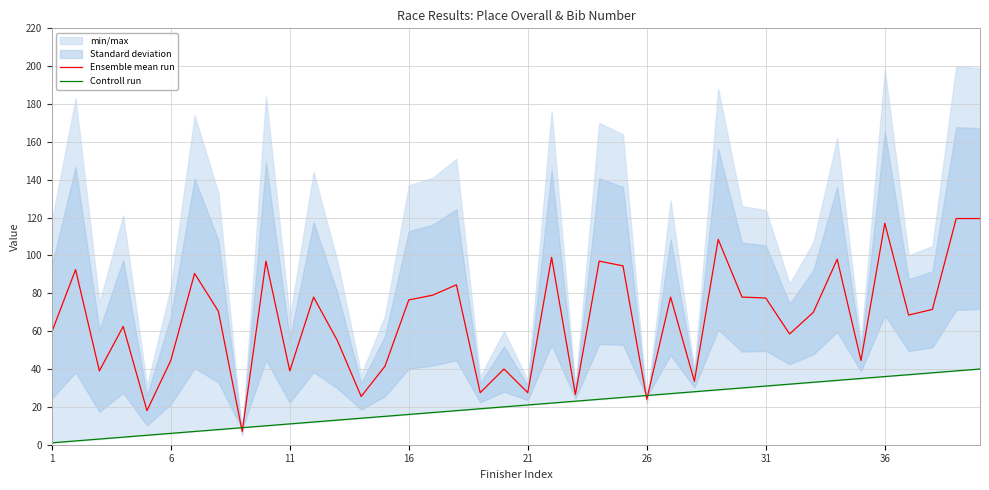

What is the maximum value for Ensemble mean run?

119.5